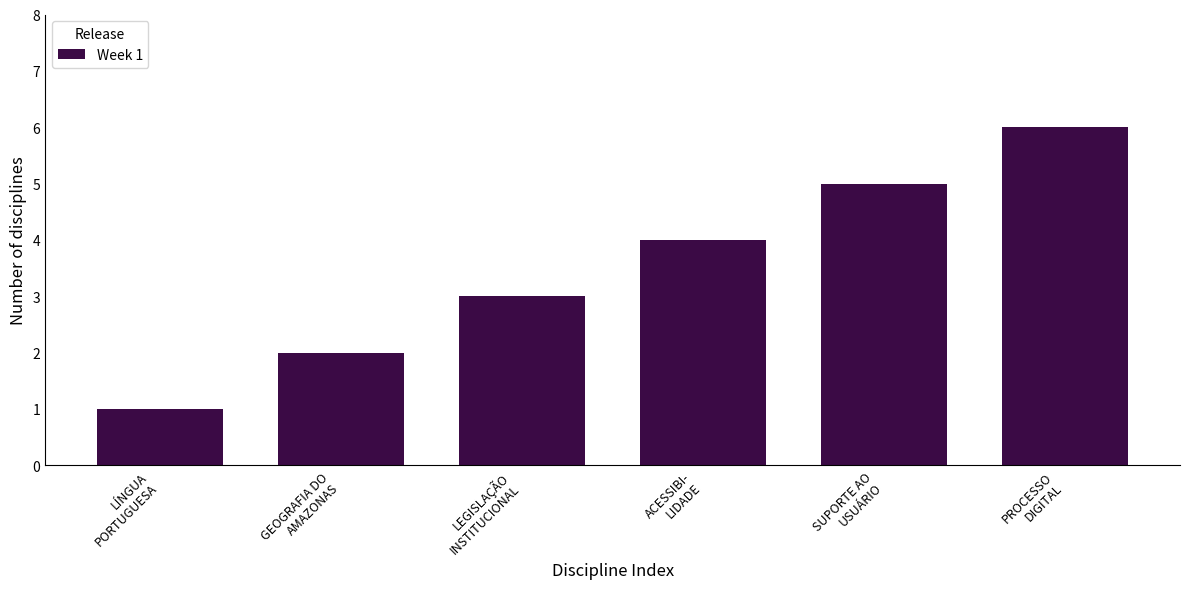

What is the greatest value displayed?

6